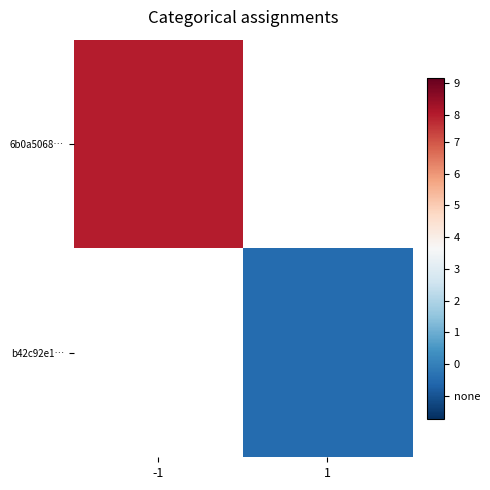

List the series in order of their overall mean, lowest first.

6b0a5068…, b42c92e1…